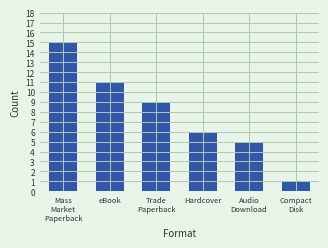

Reading left to right, what are all the values shown in this chart?

15	11	9	6	5	1